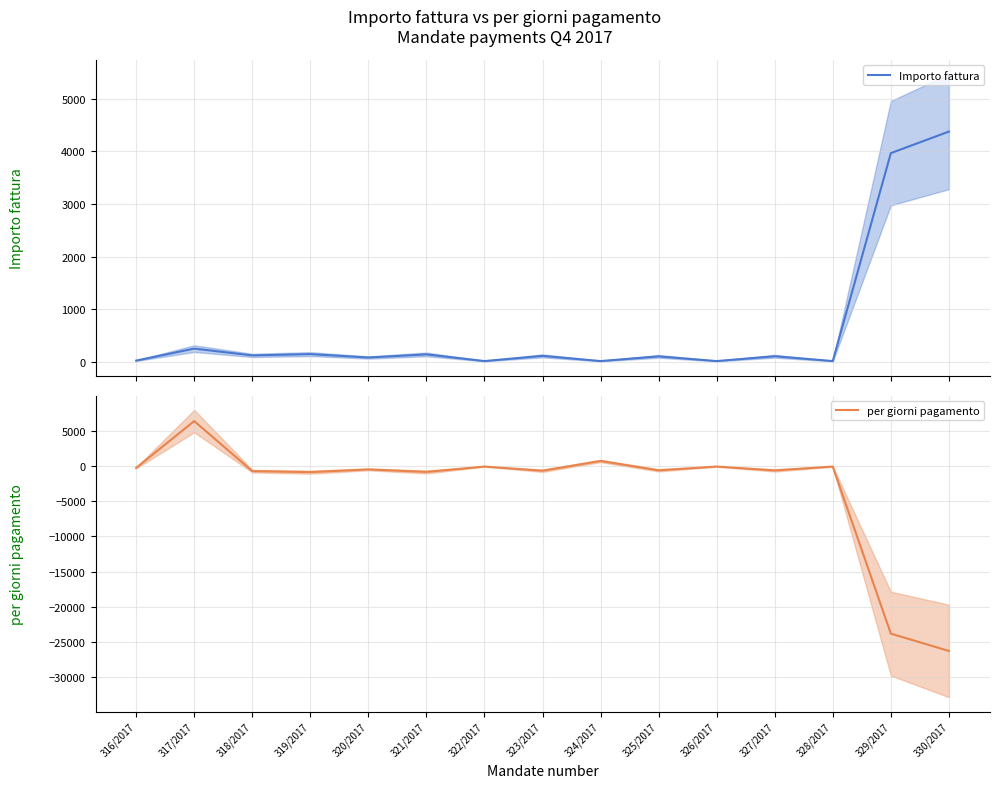

True or false: Importo fattura has a value of 254.0 at 317/2017.

True